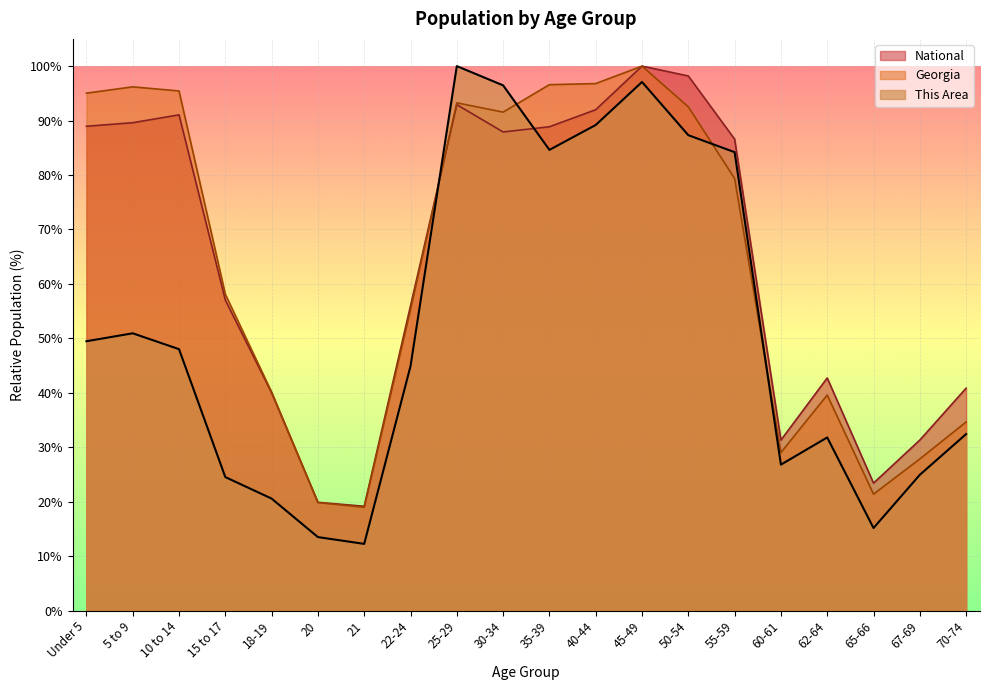

In National, how many points are higher than both neighbors (excluding endpoints)?

4